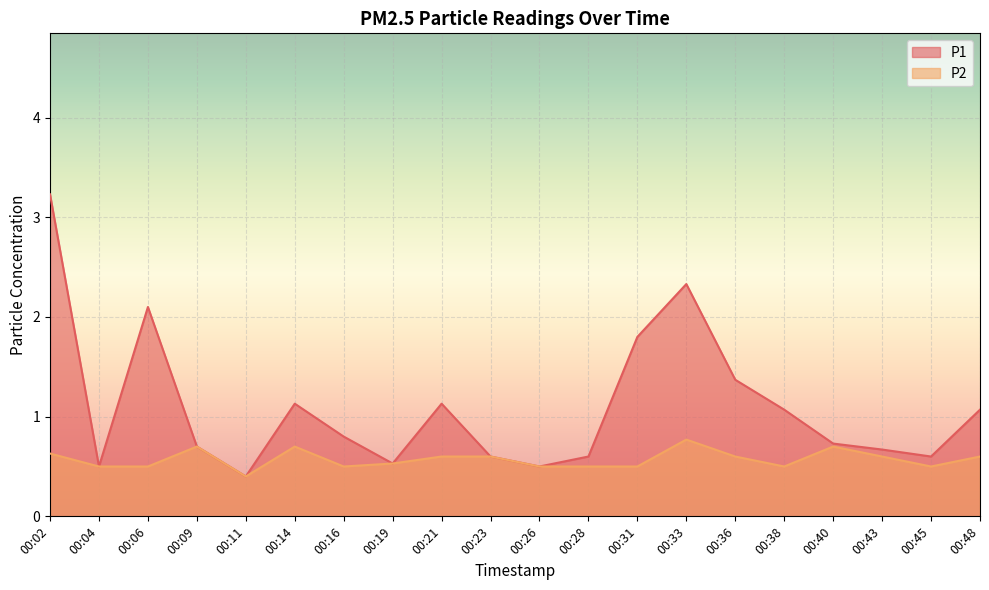

What is the greatest value displayed?

3.2